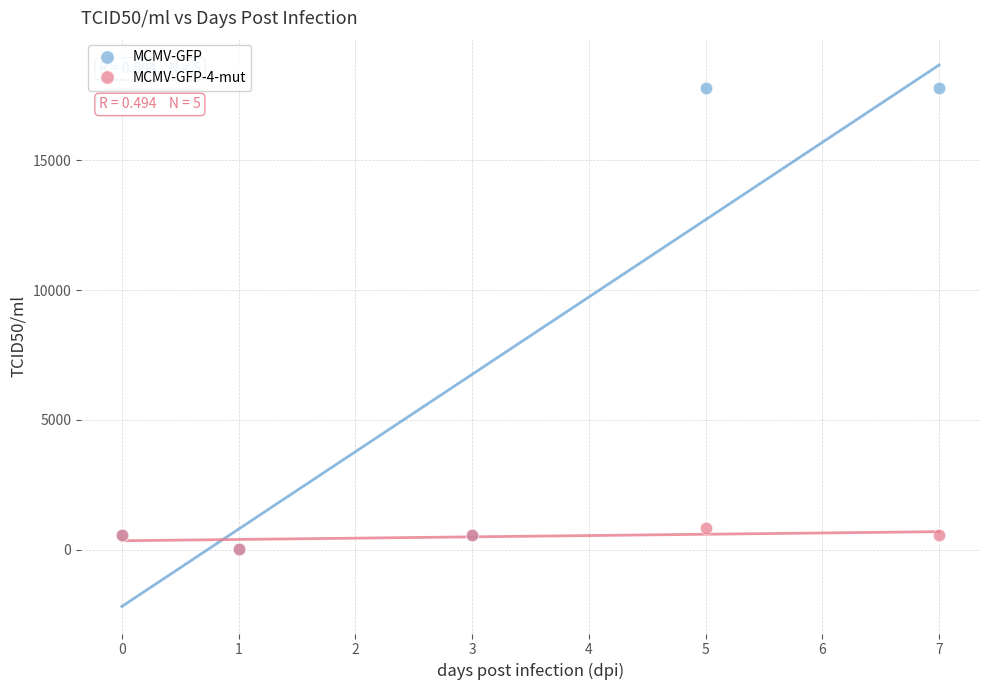

Across all series, what Y value is closest to 8915?

825.0